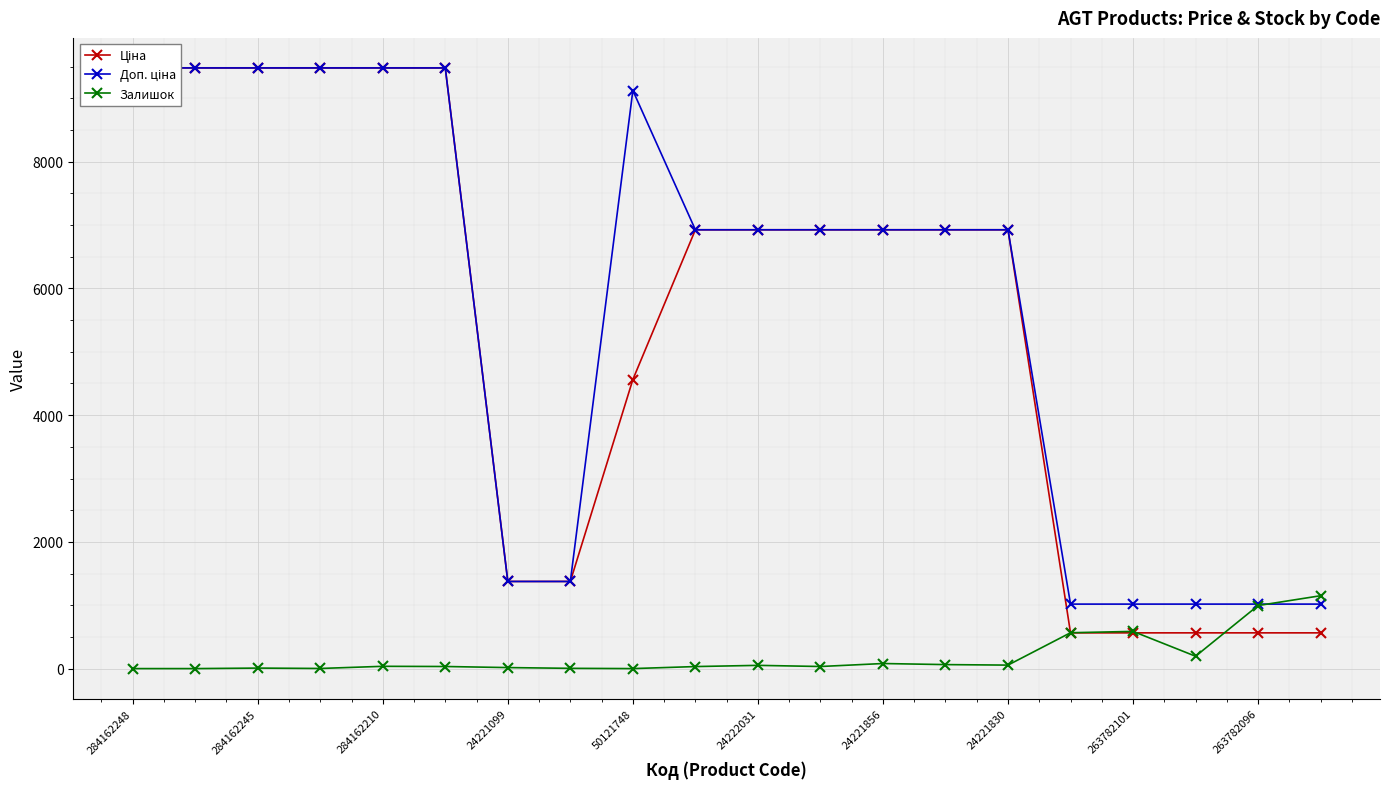

True or false: Ціна has more than 2 points higher than both neighbors.

False